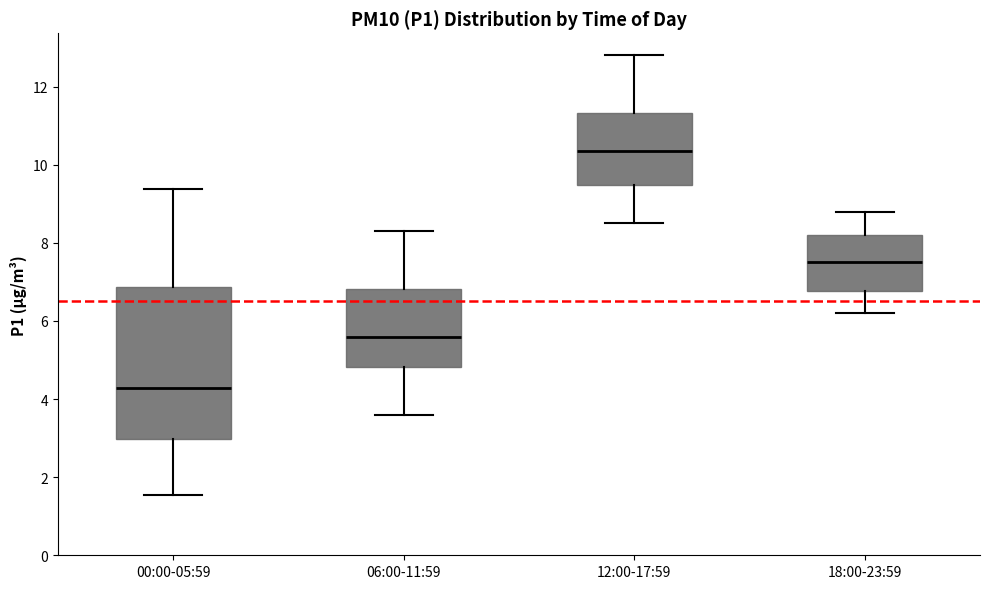

Where does the lower whisker of the box for 00:00-05:59 end on the y-axis? The values are not printed on the chart, so give them approximately, as read against the axis.

1.6